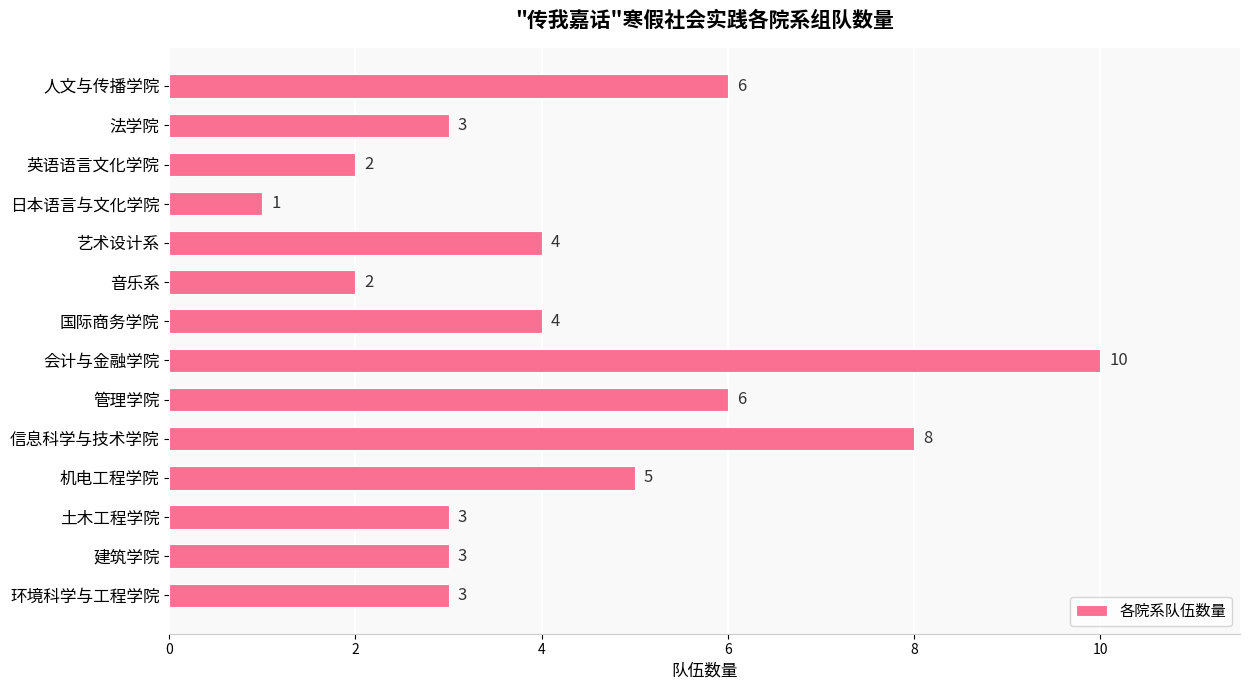

How many data points are less than 4?

7